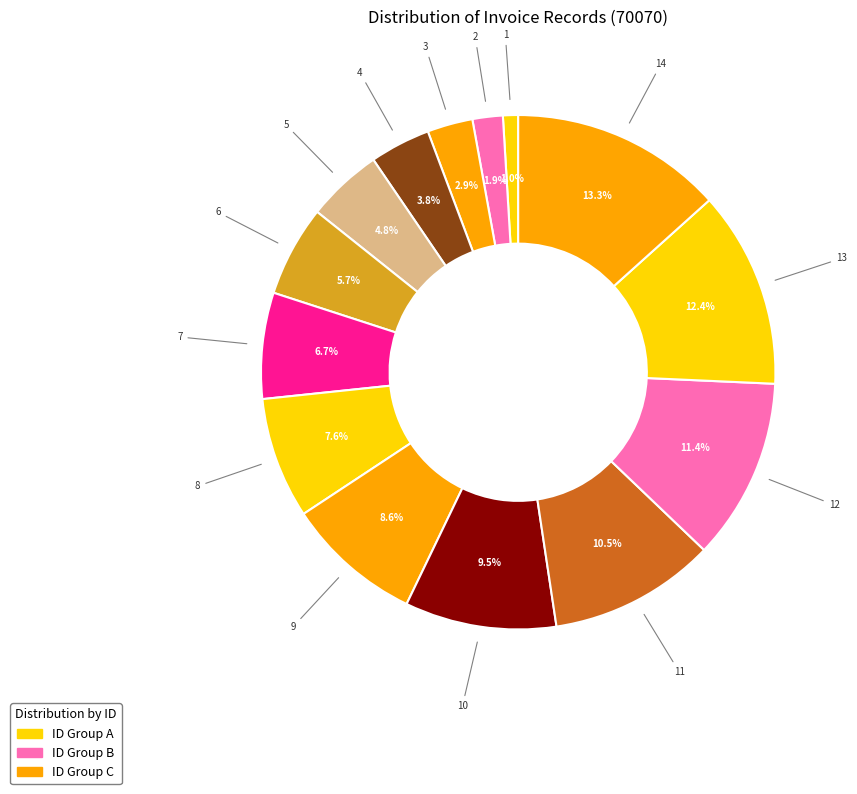

Count the number of slices in the pie.

14